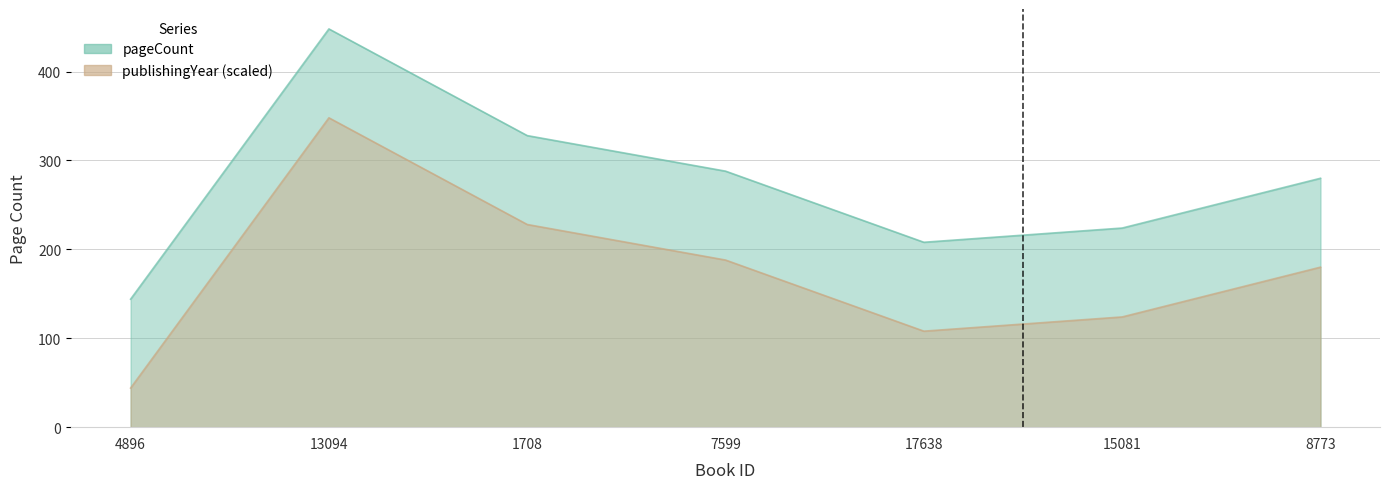

What is the greatest value displayed?

448